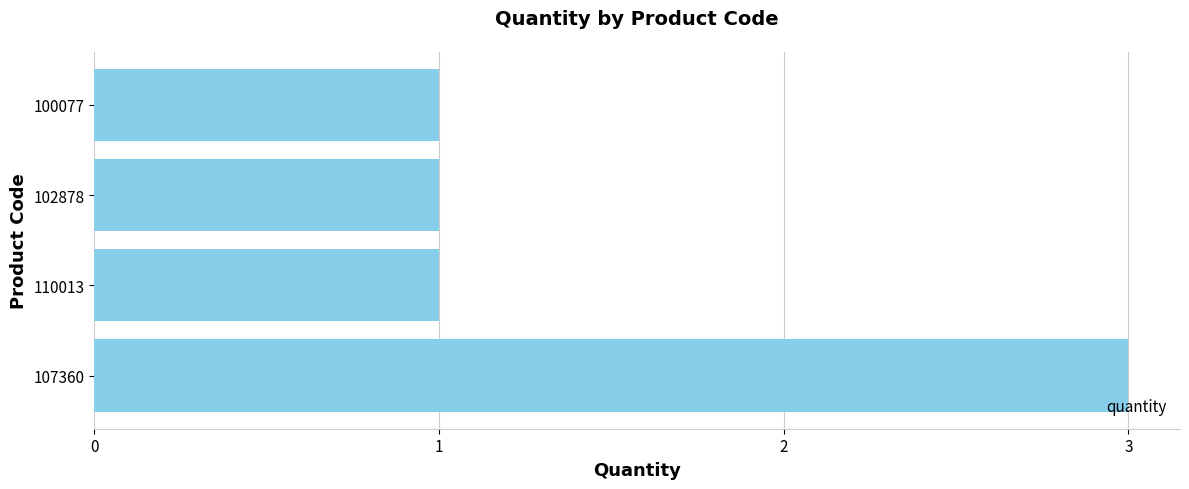

Reading bottom to top, list all the values displayed in this chart.

107360=3	110013=1	102878=1	100077=1